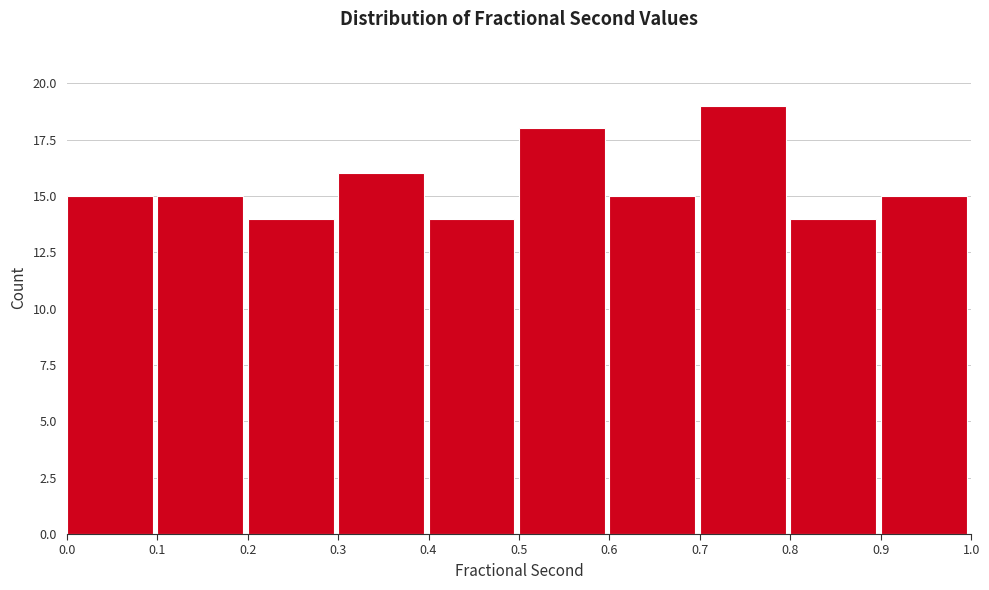

Reading left to right, transcribe this chart: for each bar, give the range it covers on the x-axis and its height. The values are not printed on the chart, so give them approximately, as read against the axis.

0.0 to 0.1: 15
0.1 to 0.2: 15
0.2 to 0.3: 14
0.3 to 0.4: 16
0.4 to 0.5: 14
0.5 to 0.6: 18
0.6 to 0.7: 15
0.7 to 0.8: 19
0.8 to 0.9: 14
0.9 to 1.0: 15